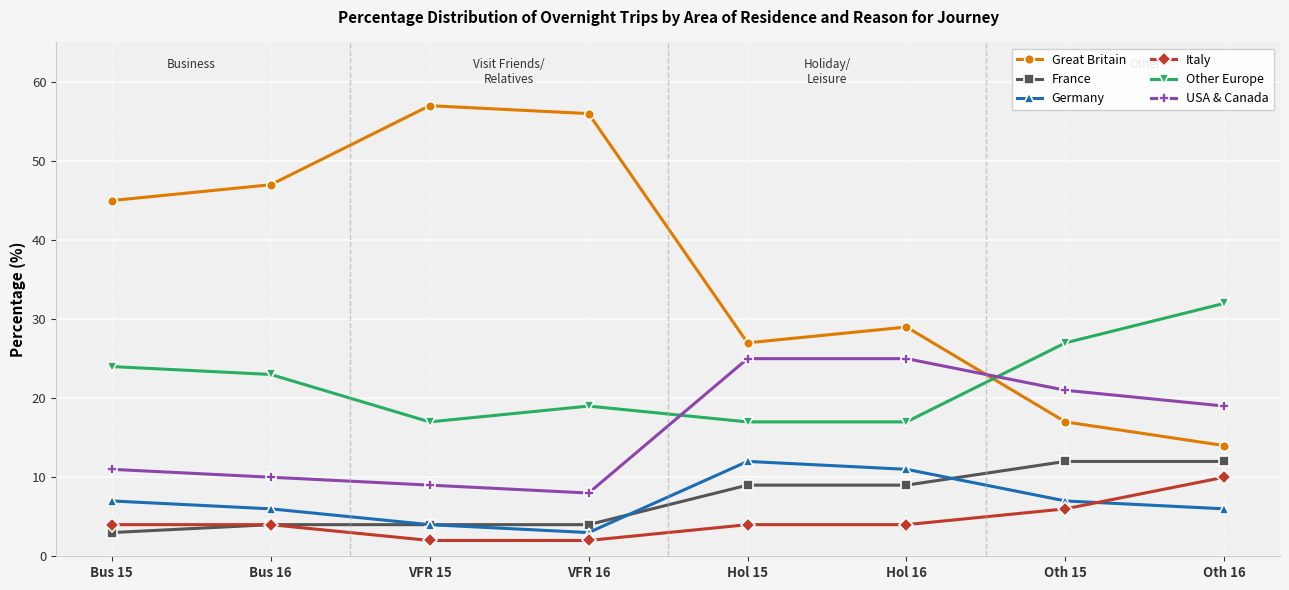

Which series has the largest total across all categories?

Great Britain